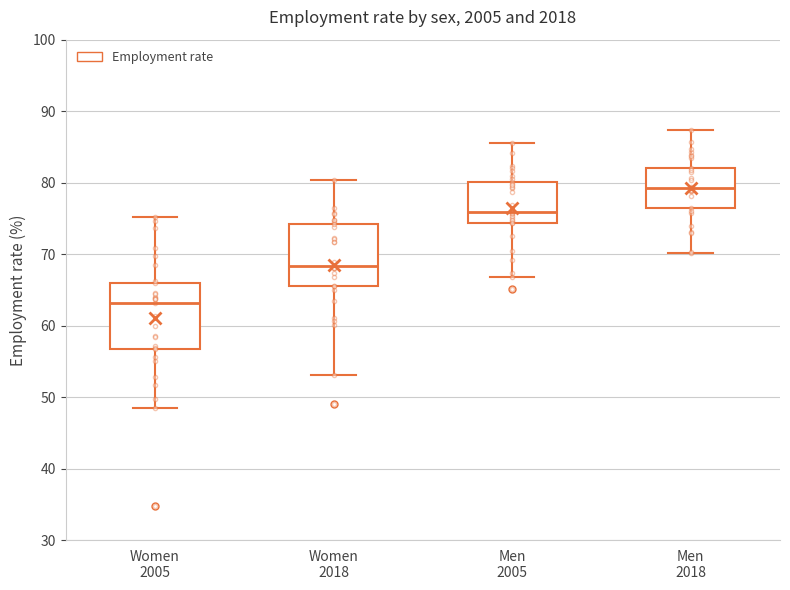

Reading left to right, read every box against the y-axis: the position of its median line, the range the box covers, and the ends of its whiskers. The values are not printed on the chart, so give them approximately, as read against the axis.

Women 2005: median 63, box 57 to 66, whiskers 49 to 75
Women 2018: median 68, box 66 to 74, whiskers 53 to 80
Men 2005: median 76, box 74 to 80, whiskers 67 to 86
Men 2018: median 79, box 77 to 82, whiskers 70 to 87